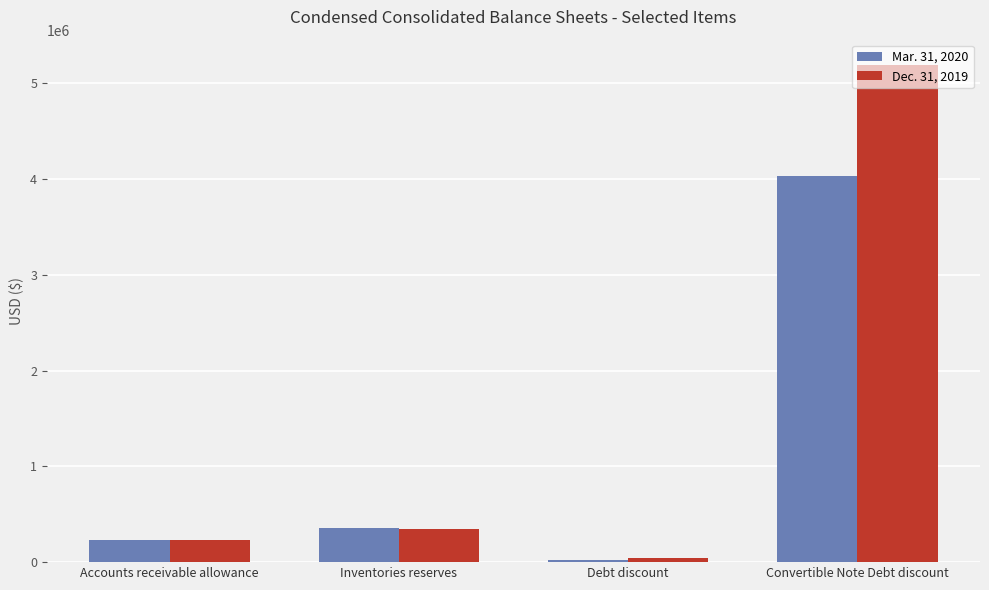

Which series has the widest spread of values?

Dec. 31, 2019